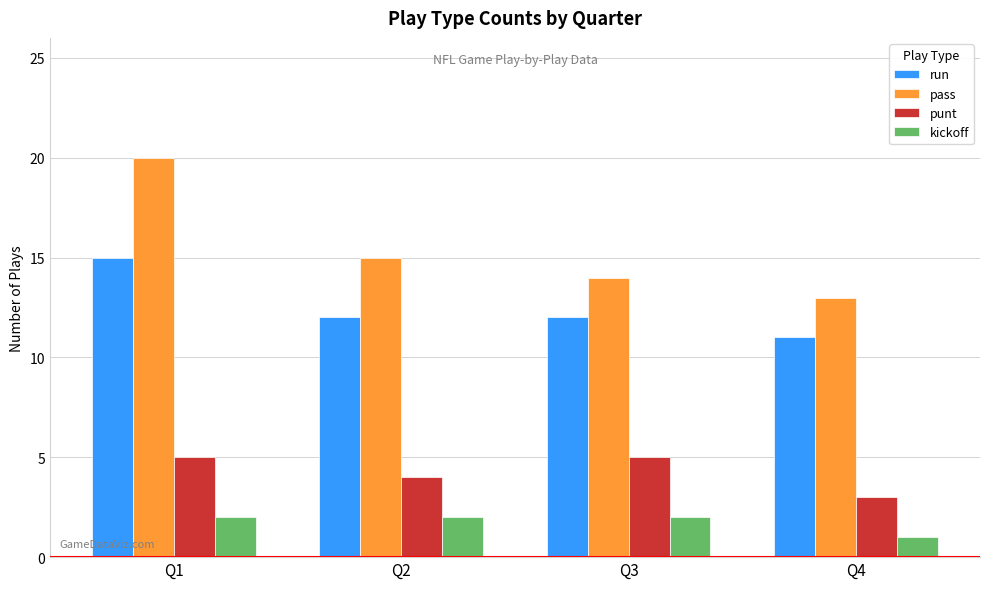

At how many categories does at least one series exceed 6?

4